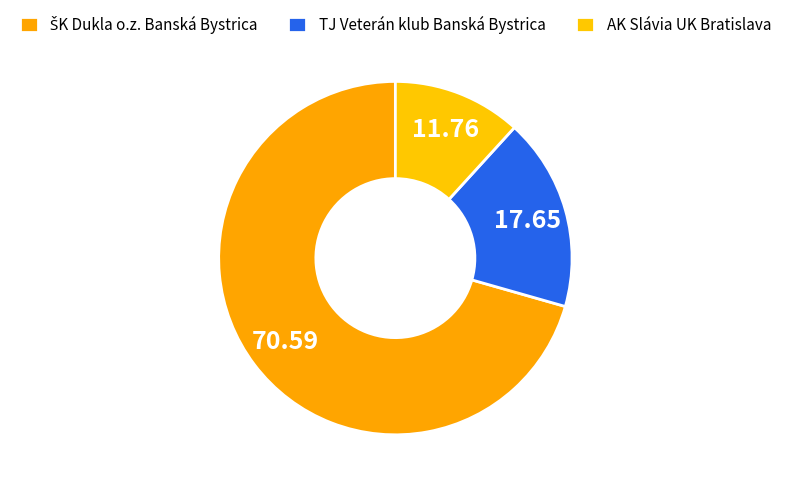

What is the smallest slice in the pie chart?

AK Slávia UK Bratislava